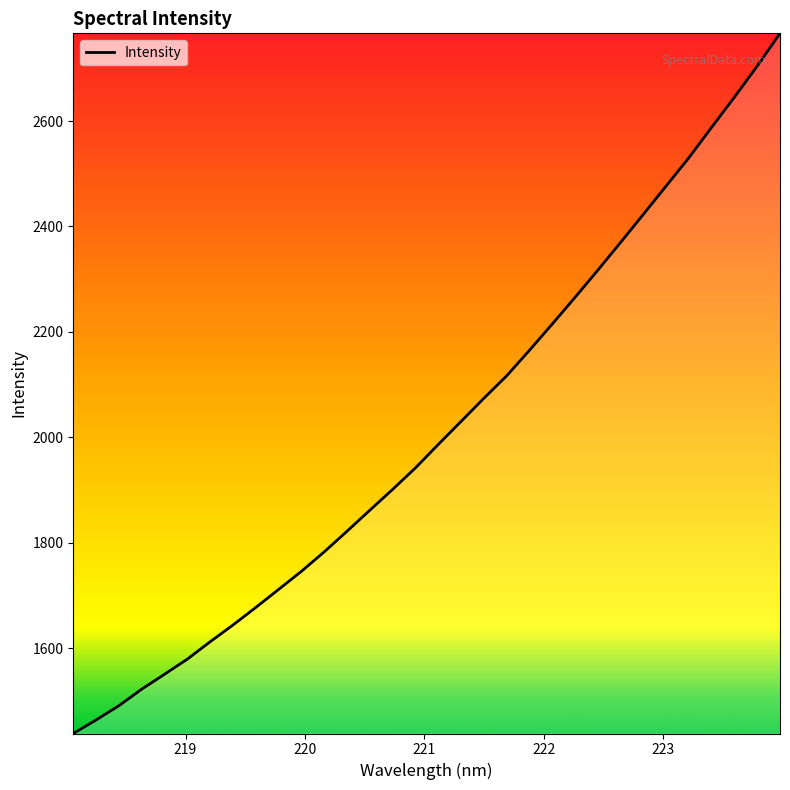

What is the greatest value displayed?

2766.3